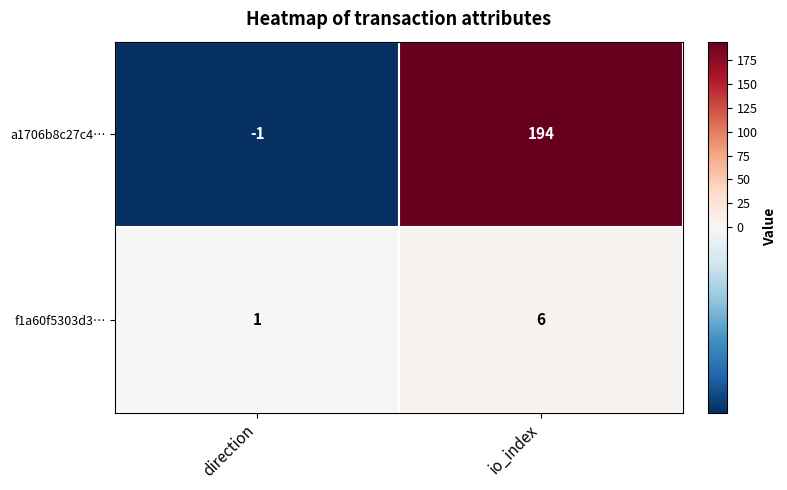

The value of a1706b8c27c4… at io_index is 194. True or false?

True